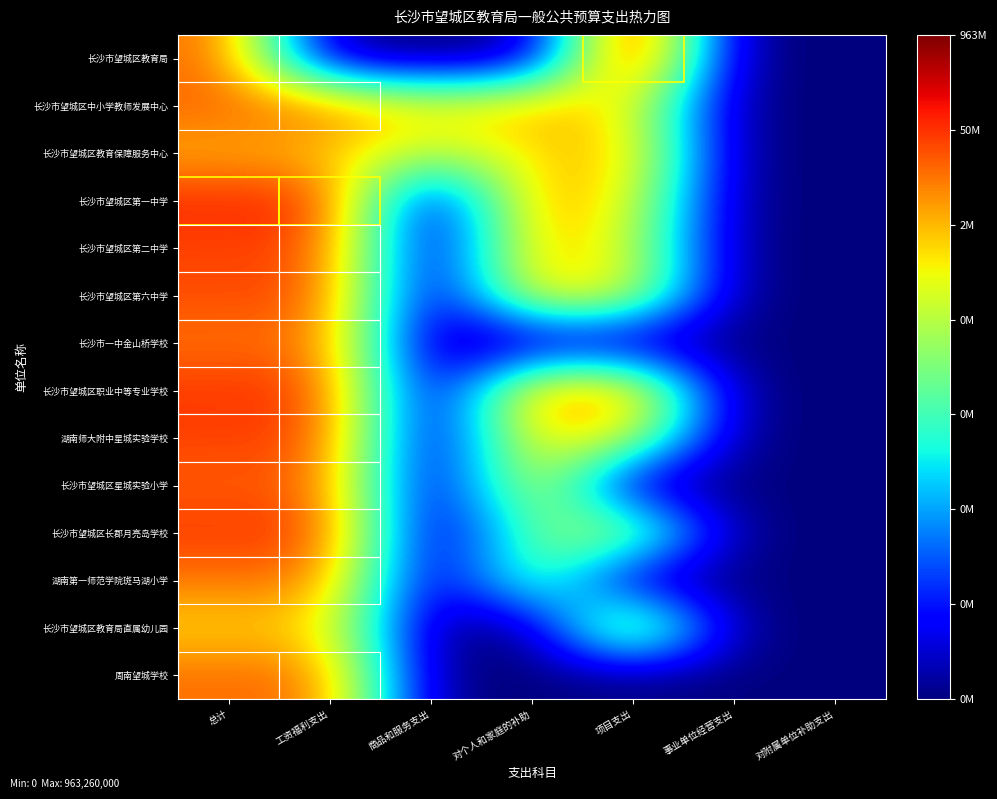

Reading right to left, extract all data points from this chart.

长沙市望城区教育局: 对附属单位补助支出=0.0	事业单位经营支出=0.0	项目支出=20.7	对个人和家庭的补助=0.0	商品和服务支出=0.0	工资福利支出=0.0	总计=16.6
长沙市望城区中小学教师发展中心: 对附属单位补助支出=0.0	事业单位经营支出=0.0	项目支出=13.5	对个人和家庭的补助=15.3	商品和服务支出=13.5	工资福利支出=16.3	总计=16.7
长沙市望城区教育保障服务中心: 对附属单位补助支出=0.0	事业单位经营支出=0.0	项目支出=15.0	对个人和家庭的补助=13.8	商品和服务支出=11.7	工资福利支出=14.5	总计=14.9
长沙市望城区第一中学: 对附属单位补助支出=0.0	事业单位经营支出=0.0	项目支出=13.3	对个人和家庭的补助=15.6	商品和服务支出=0.0	工资福利支出=17.9	总计=18.0
长沙市望城区第二中学: 对附属单位补助支出=0.0	事业单位经营支出=0.0	项目支出=12.6	对个人和家庭的补助=15.0	商品和服务支出=0.0	工资福利支出=17.2	总计=17.3
长沙市望城区第六中学: 对附属单位补助支出=0.0	事业单位经营支出=0.0	项目支出=13.3	对个人和家庭的补助=14.4	商品和服务支出=0.0	工资福利支出=17.1	总计=17.1
长沙市一中金山桥学校: 对附属单位补助支出=0.0	事业单位经营支出=0.0	项目支出=0.0	对个人和家庭的补助=0.0	商品和服务支出=0.0	工资福利支出=16.3	总计=16.3
长沙市望城区职业中等专业学校: 对附属单位补助支出=0.0	事业单位经营支出=0.0	项目支出=15.9	对个人和家庭的补助=15.8	商品和服务支出=0.0	工资福利支出=17.5	总计=17.6
湖南师大附中星城实验学校: 对附属单位补助支出=0.0	事业单位经营支出=0.0	项目支出=12.9	对个人和家庭的补助=14.3	商品和服务支出=0.0	工资福利支出=17.3	总计=17.4
长沙市望城区星城实验小学: 对附属单位补助支出=0.0	事业单位经营支出=0.0	项目支出=0.0	对个人和家庭的补助=14.0	商品和服务支出=0.0	工资福利支出=16.7	总计=16.7
长沙市望城区长郡月亮岛学校: 对附属单位补助支出=0.0	事业单位经营支出=0.0	项目支出=13.0	对个人和家庭的补助=9.9	商品和服务支出=0.0	工资福利支出=17.6	总计=17.6
湖南第一师范学院斑马湖小学: 对附属单位补助支出=0.0	事业单位经营支出=0.0	项目支出=0.0	对个人和家庭的补助=11.2	商品和服务支出=0.0	工资福利支出=16.2	总计=16.2
长沙市望城区教育局直属幼儿园: 对附属单位补助支出=0.0	事业单位经营支出=0.0	项目支出=15.2	对个人和家庭的补助=0.0	商品和服务支出=0.0	工资福利支出=14.1	总计=14.1
周南望城学校: 对附属单位补助支出=0.0	事业单位经营支出=0.0	项目支出=0.0	对个人和家庭的补助=0.0	商品和服务支出=0.0	工资福利支出=16.4	总计=16.4